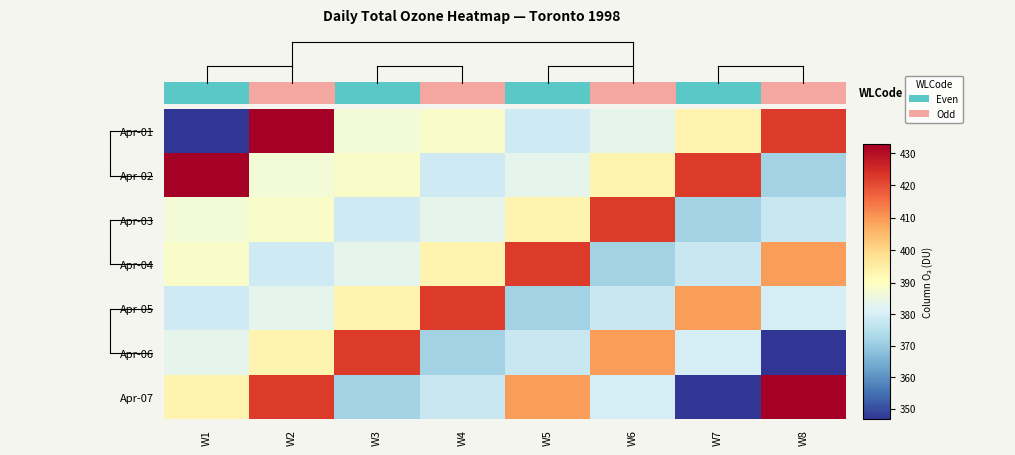

What is the sum of all Apr-03 values?

3102.8